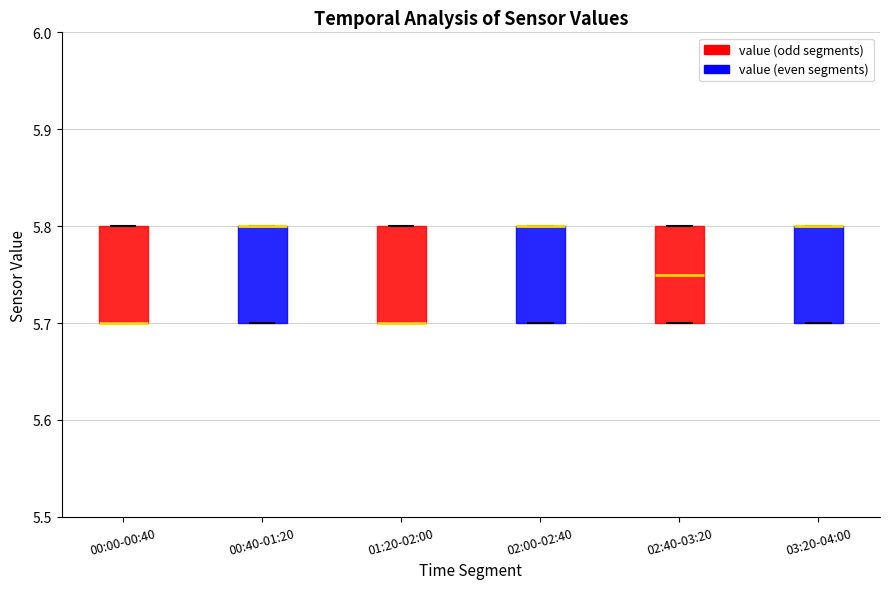

Where does the median line of the box for 02:40-03:20 sit on the y-axis? The values are not printed on the chart, so give them approximately, as read against the axis.

5.75